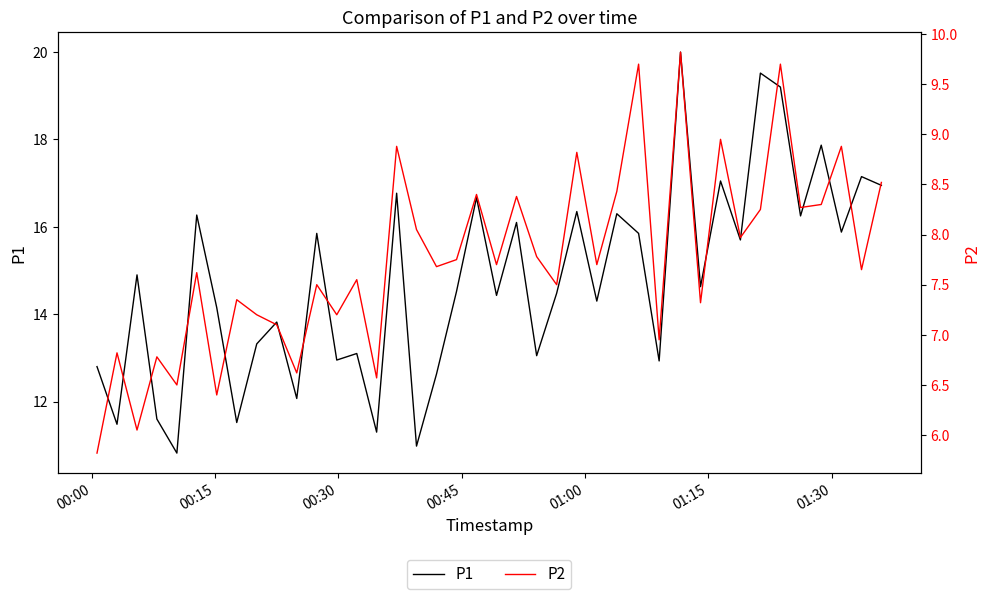

True or false: P1 and P2 cross at least once.

False